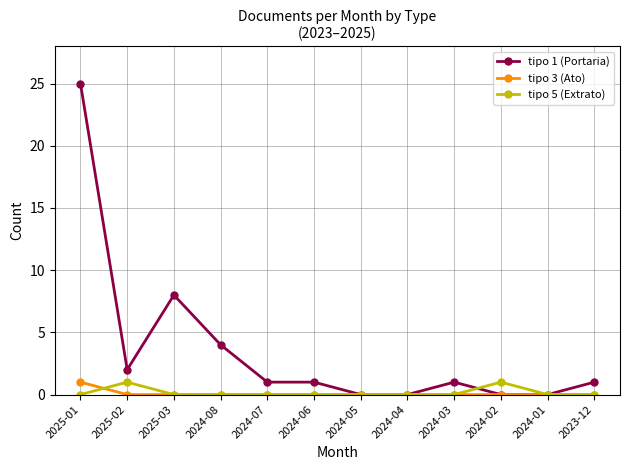

The value of tipo 5 (Extrato) at 2024-06 is 0. True or false?

True